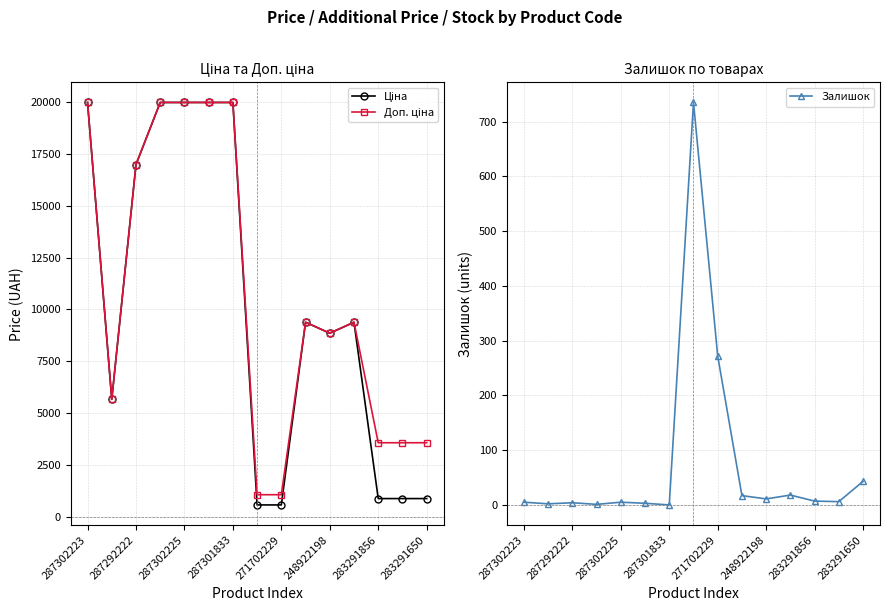

List the series in order of their peak value, highest first.

Ціна, Доп. ціна, Залишок